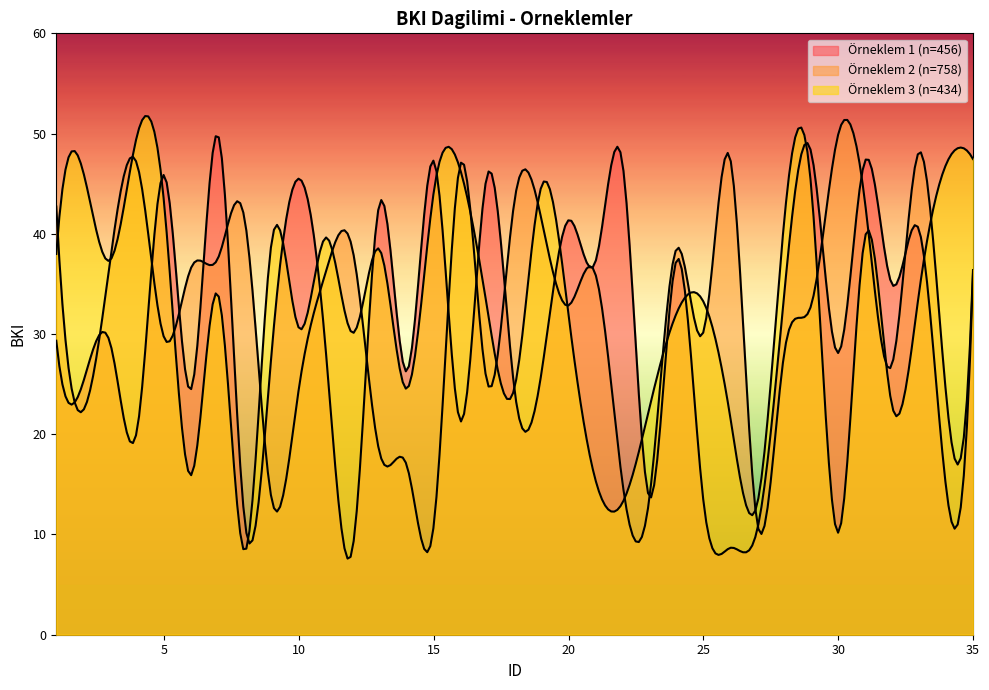

The Örneklem 3 (n=434) series shows 7.6 at 22. True or false?

False